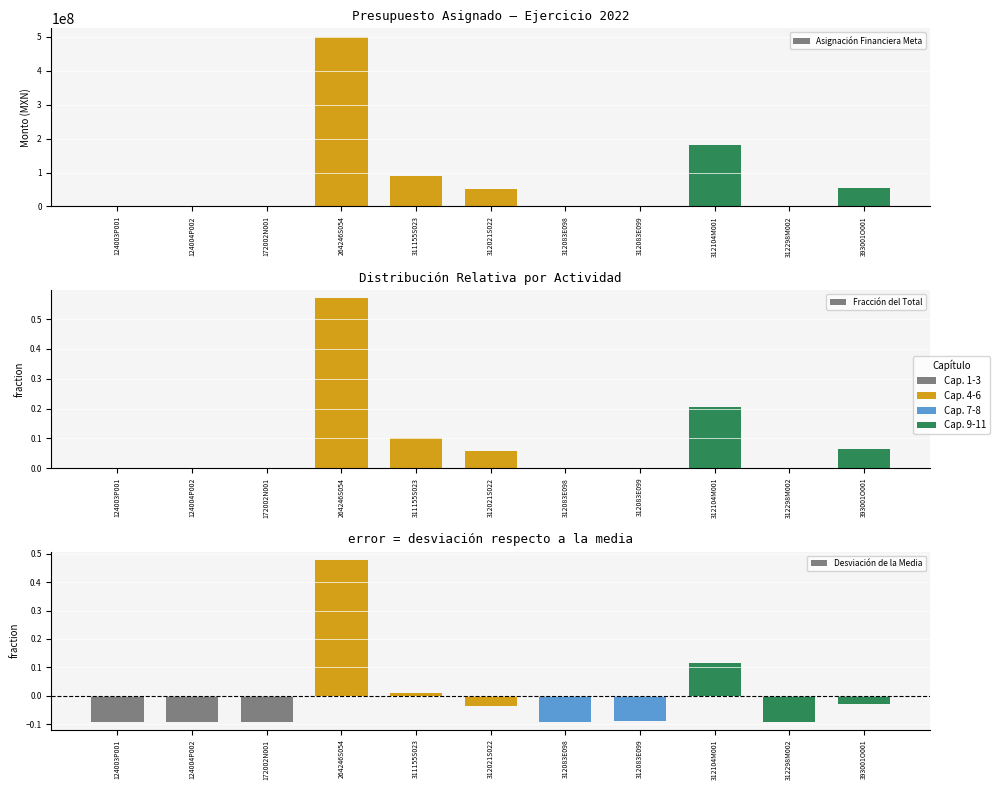

Which series has the widest spread of values?

Asignación Financiera Meta